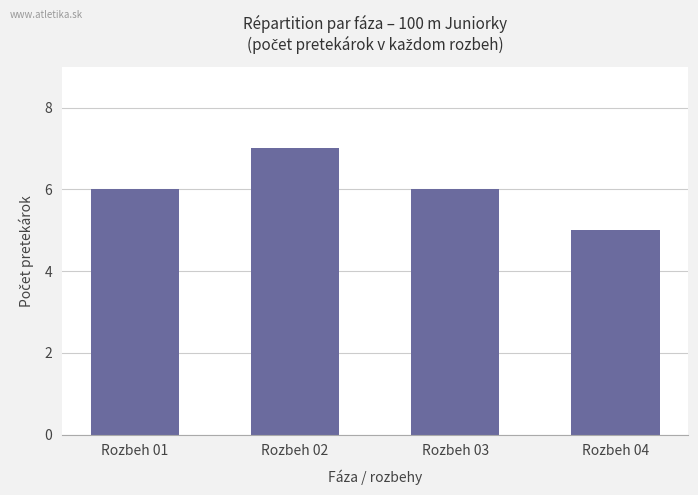

What is the difference between the maximum and minimum values?

2